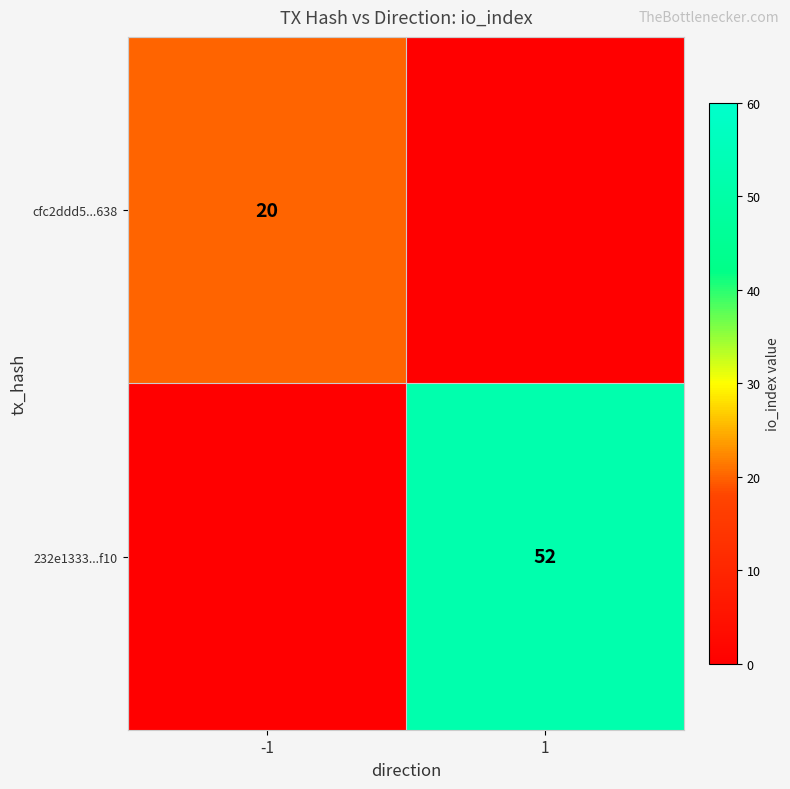

The 232e1333...f10 series shows 52 at 1. True or false?

True